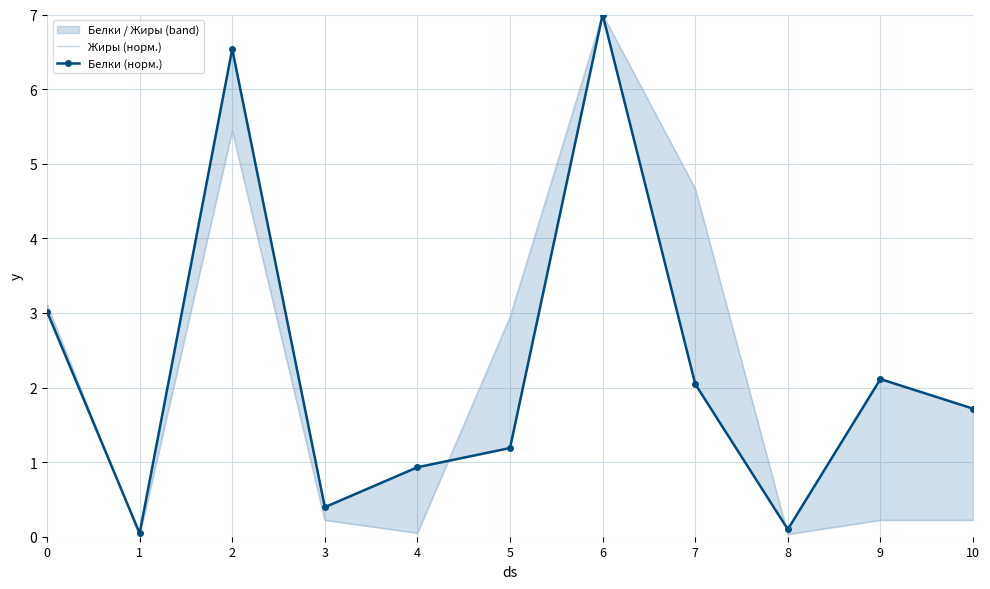

How many data points in Белки (норм.) are above 1?

7